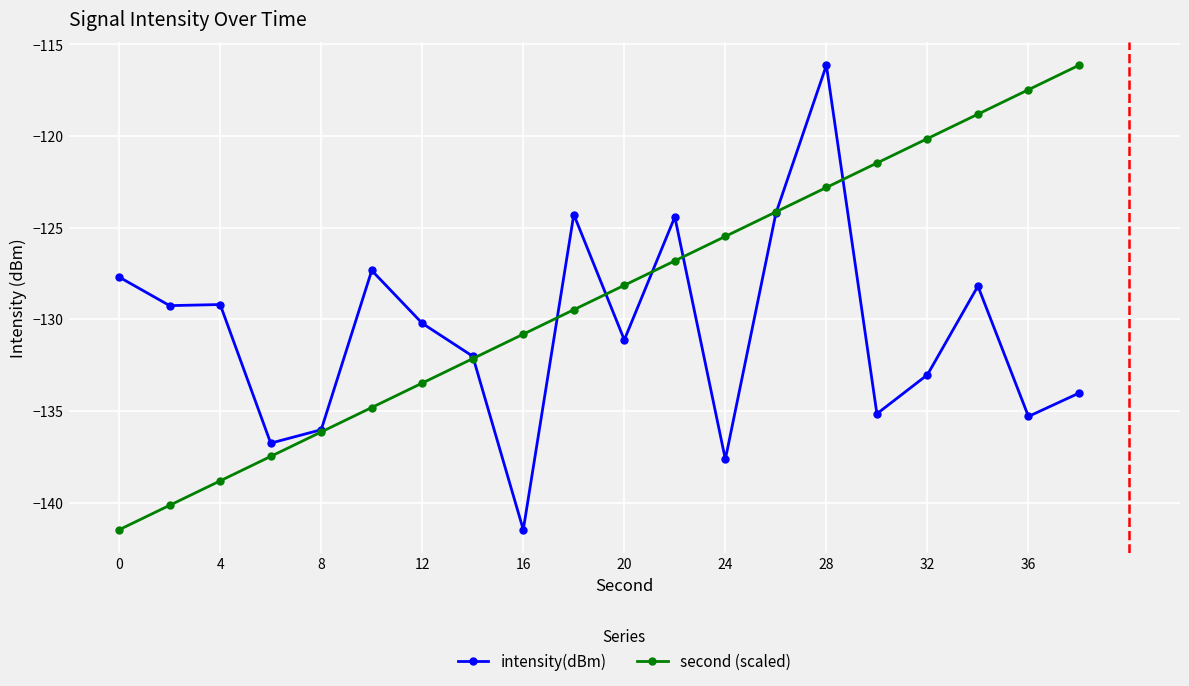

True or false: second (scaled) has more than 1 interior local peaks.

False